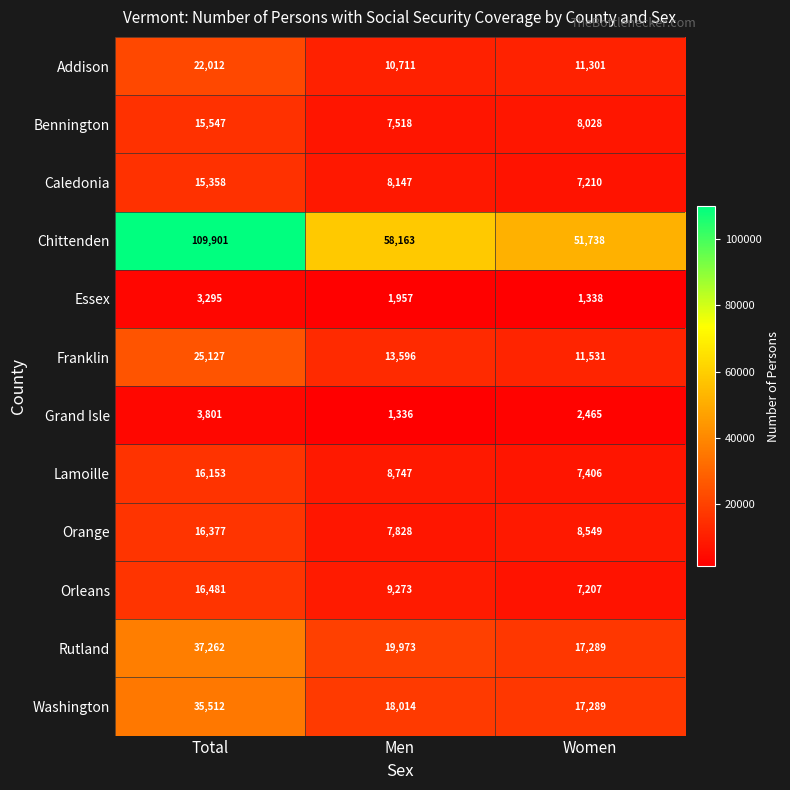

At which category does the chart reach its minimum across all series?

Men